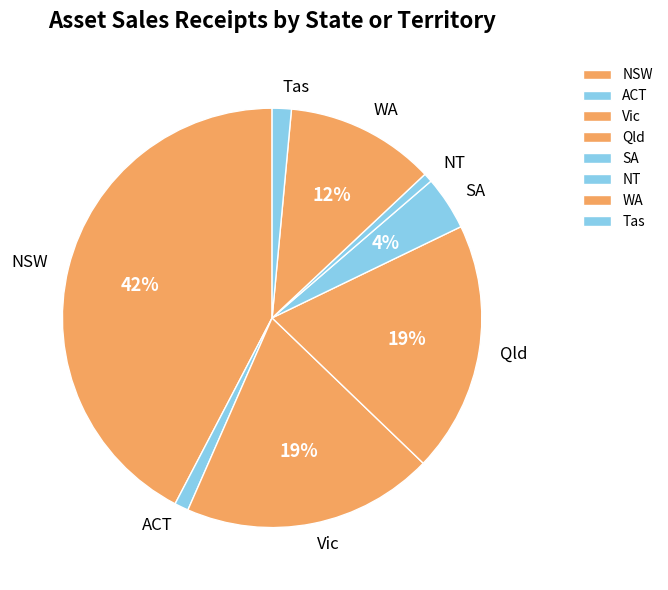

What percentage is the Qld slice, to the nearest percent?

19%